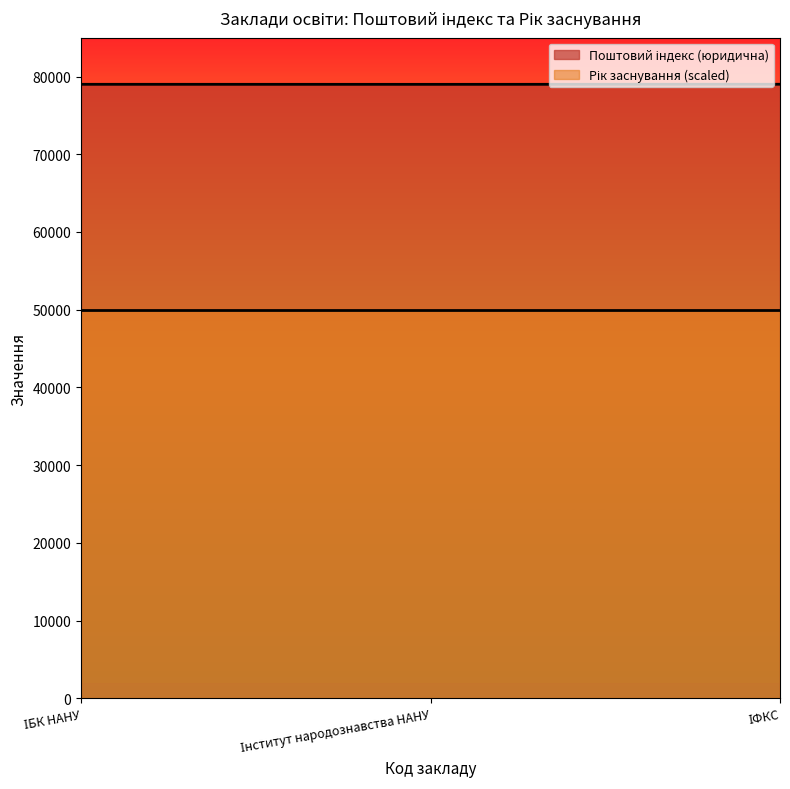

What position from the left is ІБК НАНУ?

1